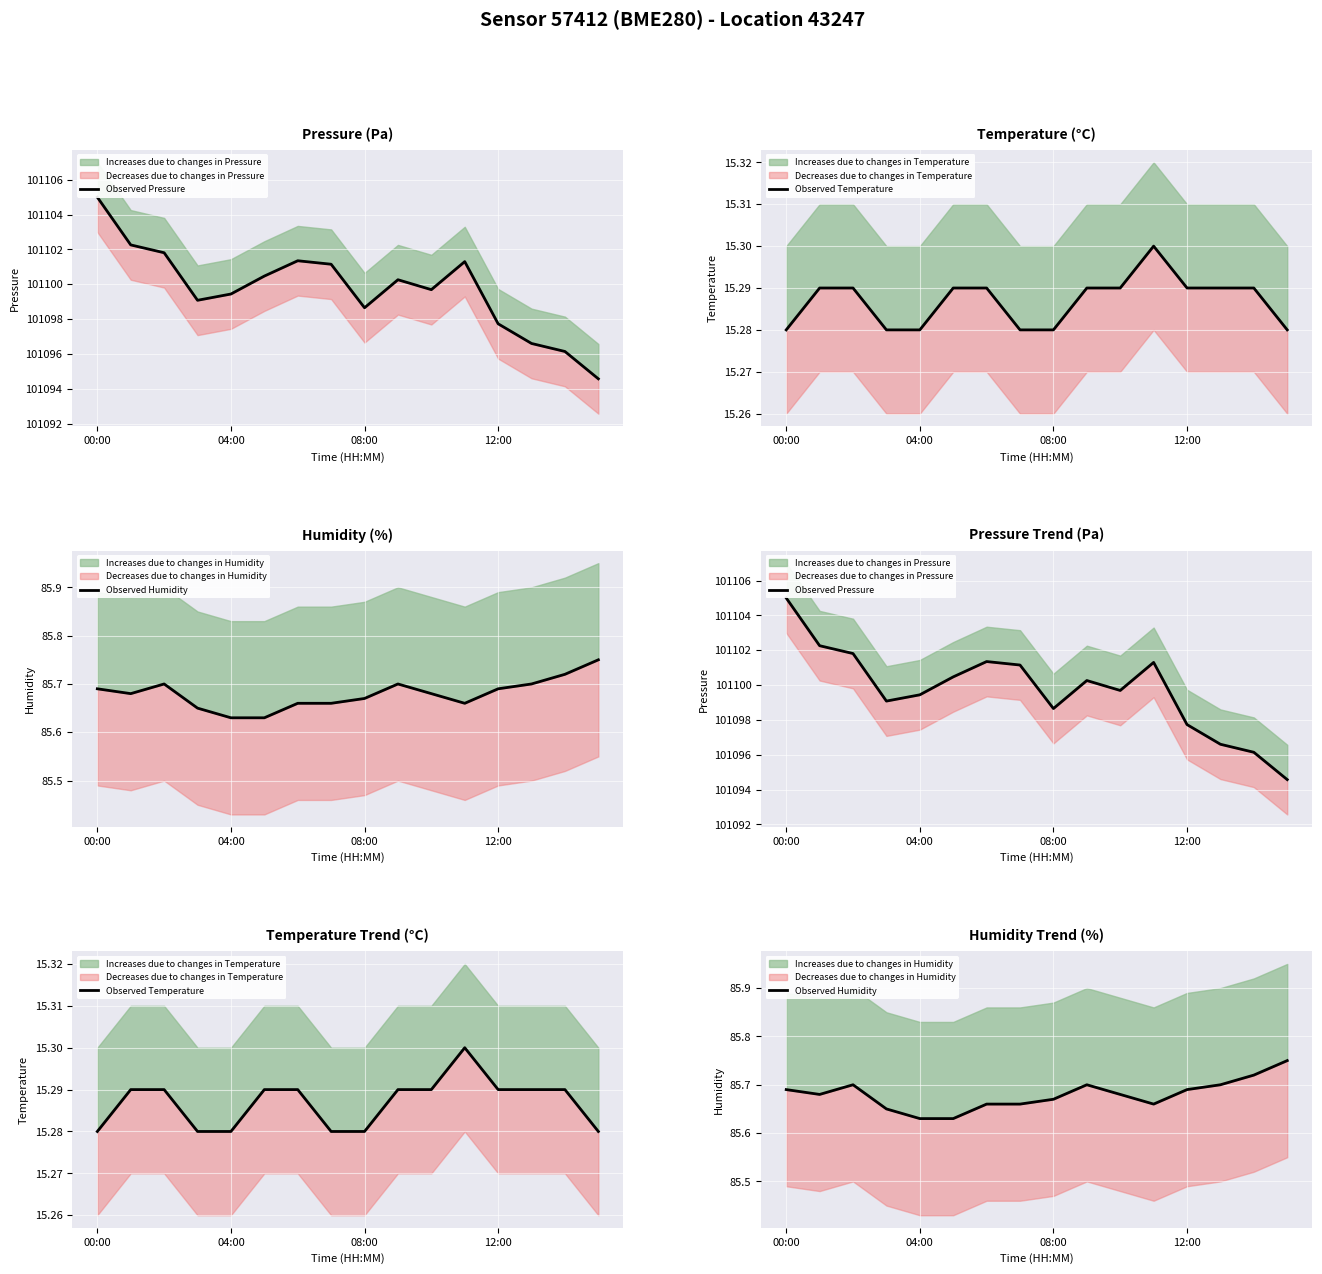

What is the maximum value for Observed Pressure?

101105.0